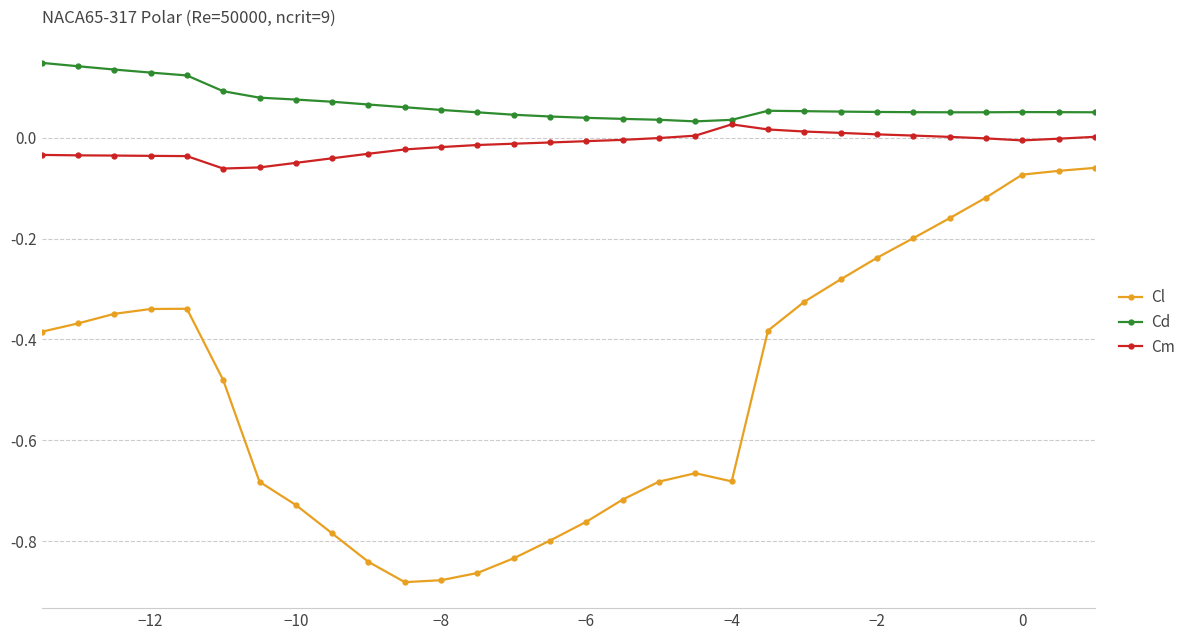

True or false: Cl has more than 1 points higher than both neighbors.

True